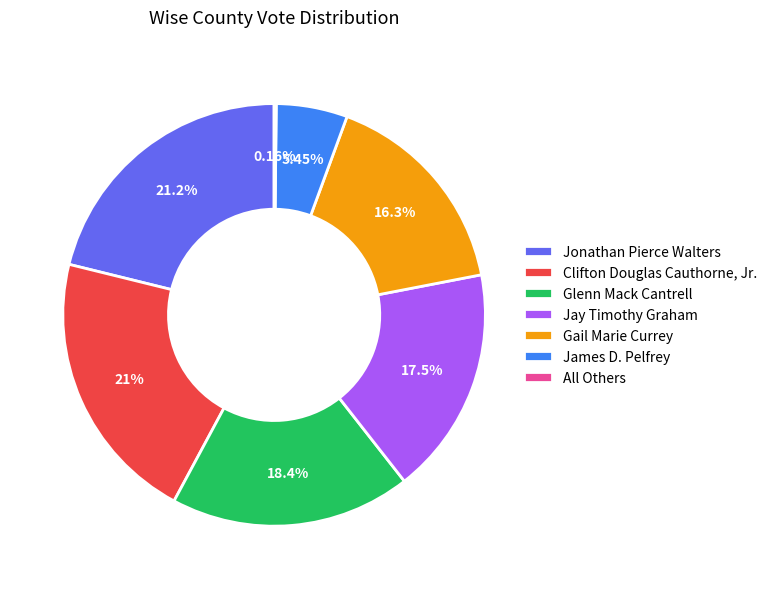

The James D. Pelfrey slice represents 5% of the pie. True or false?

True